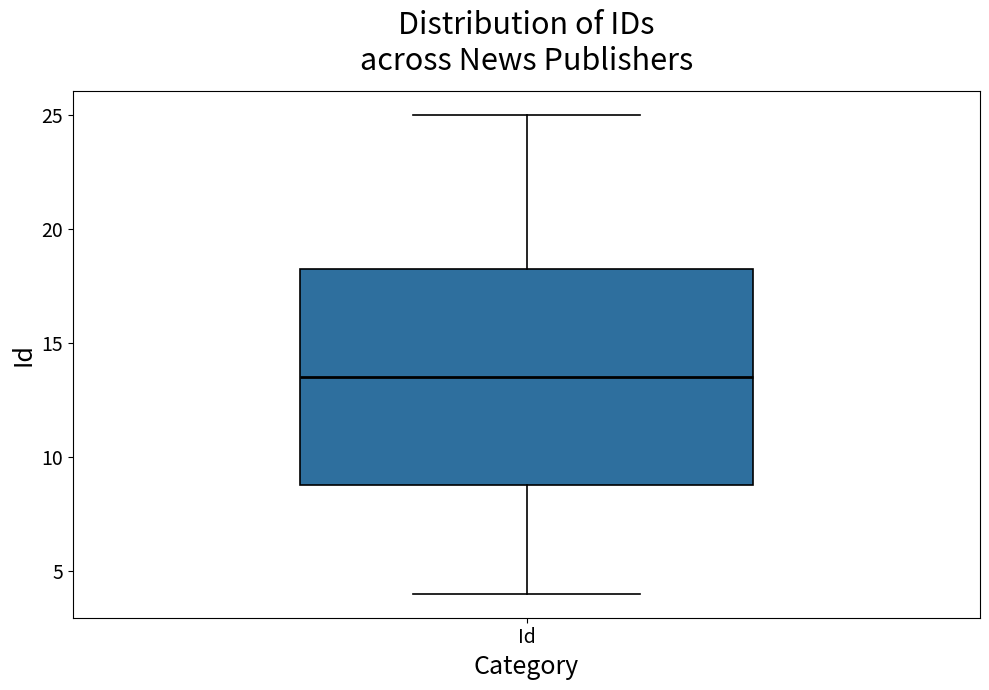

Read this box plot against the y-axis: the position of the median line, the range covered by the box, and the ends of both whiskers. The values are not printed on the chart, so give them approximately, as read against the axis.

median 13.5, box 9.0 to 18.5, whiskers 4.0 to 25.0